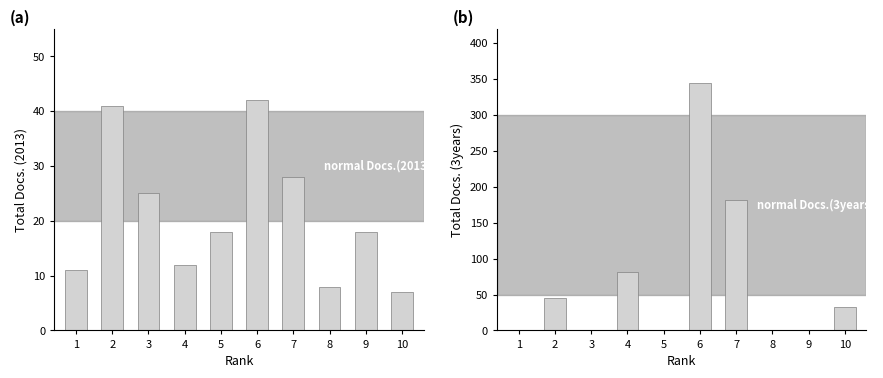

Where is Total Docs. (2013) nearest to the value 24?

3